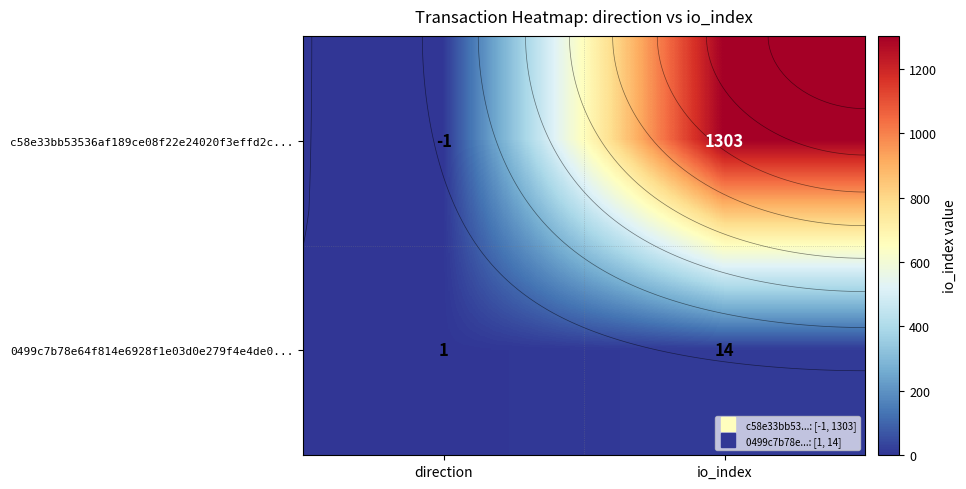

At io_index, list the series in order from smallest to largest.

0499c7b78e64f814e6928f1e03d0e279f4e4de0..., c58e33bb53536af189ce08f22e24020f3effd2c...